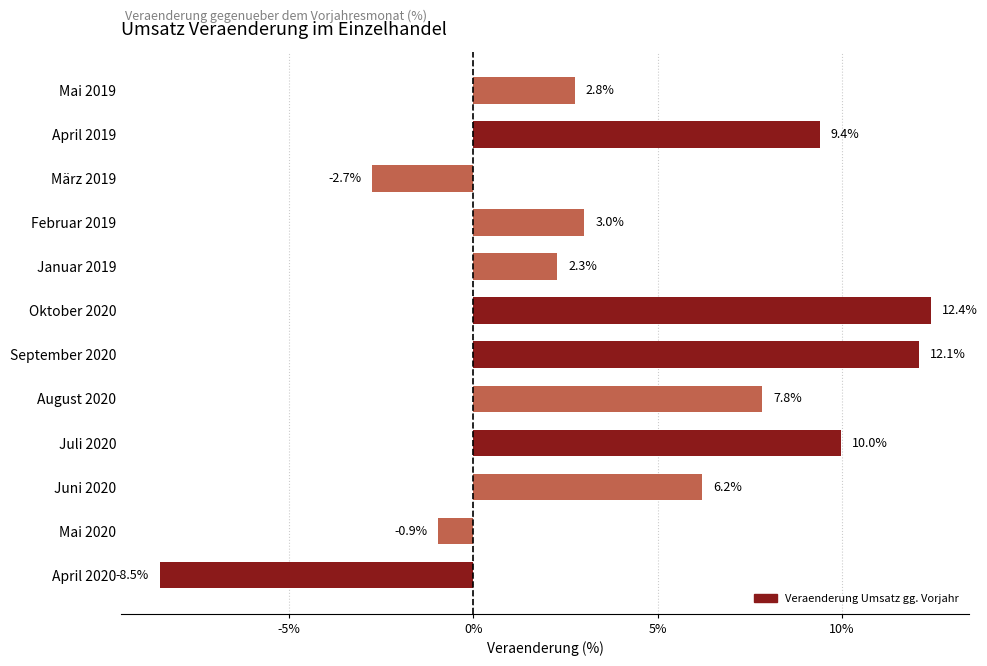

Which category has the lowest value across all series?

April 2020